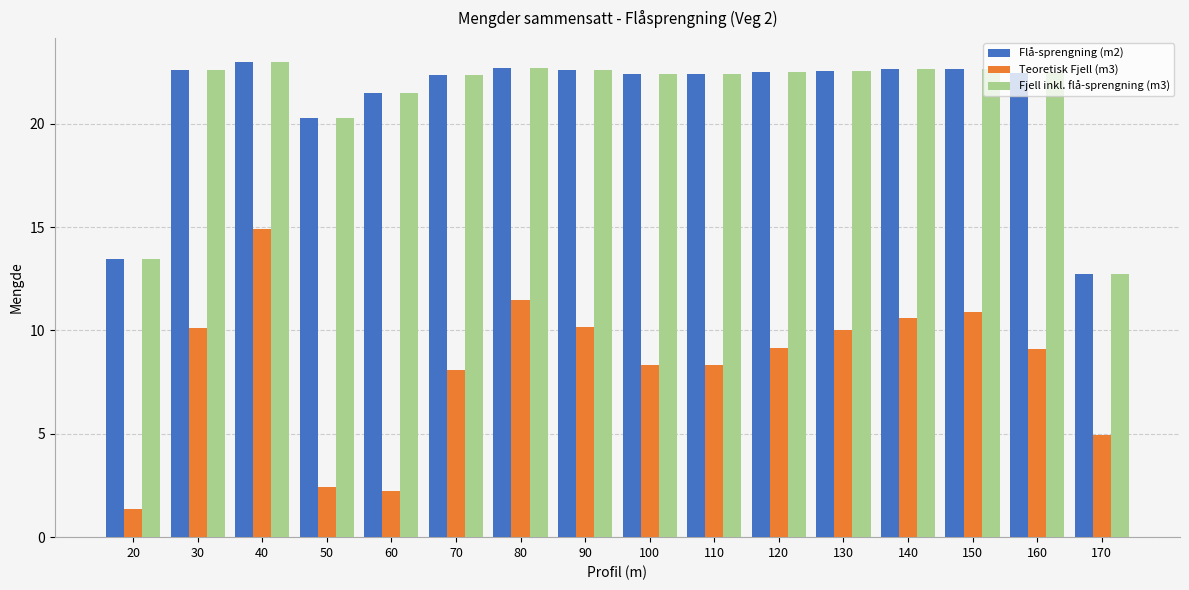

What is the difference between the maximum and minimum values in the Flå-sprengning (m2) series?

10.3